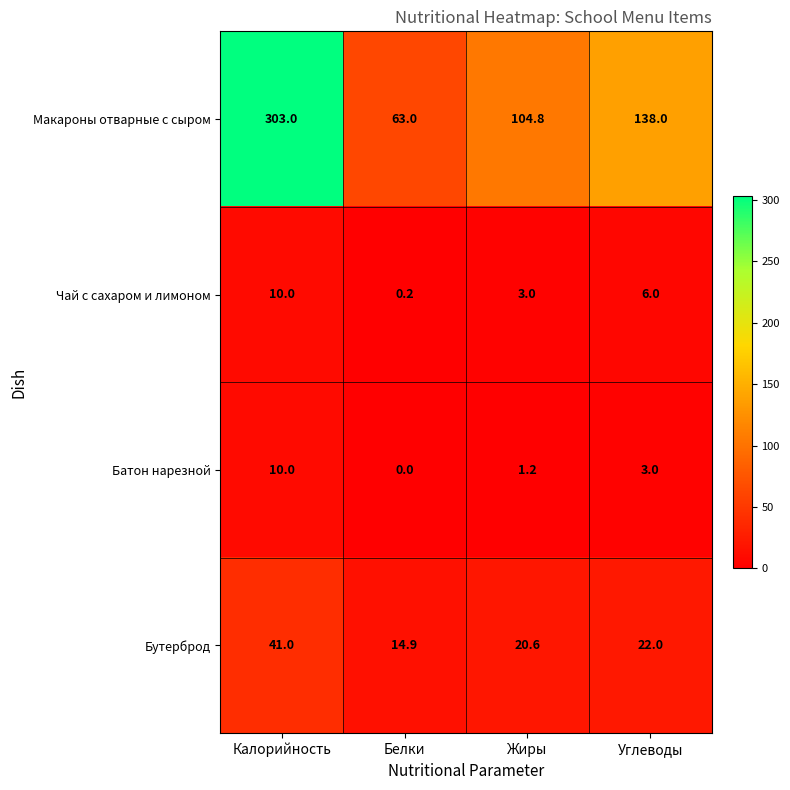

Read the Батон нарезной value at Калорийность.

10.0